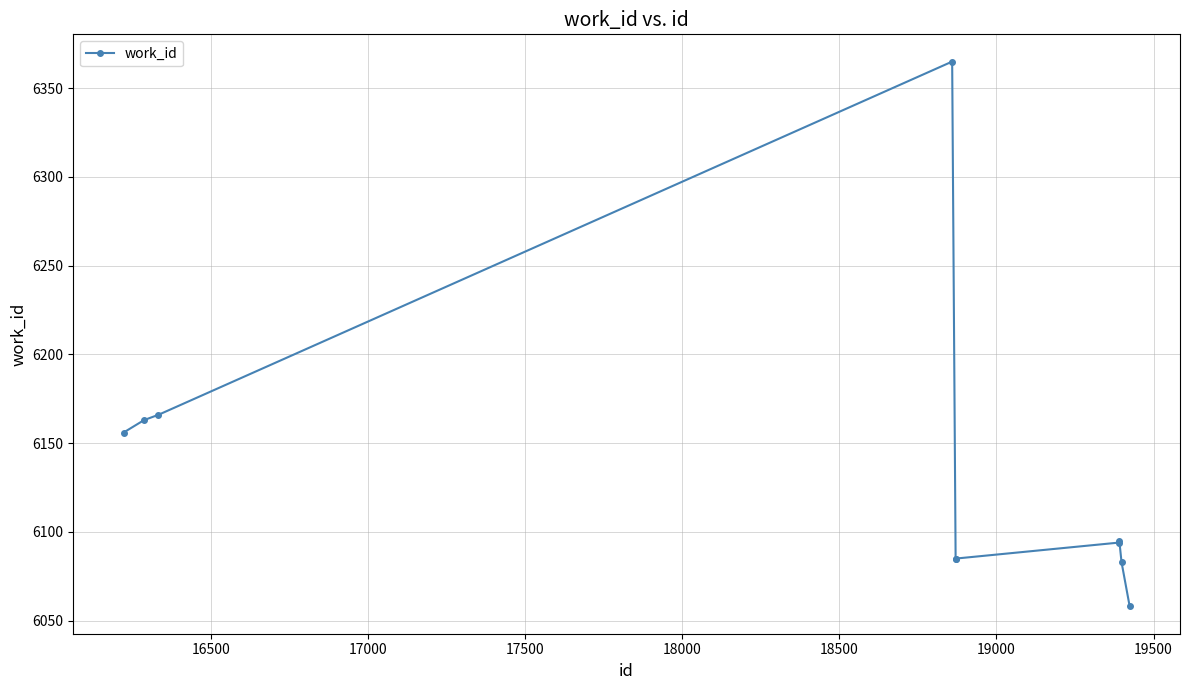

How many values are below 6095?

5